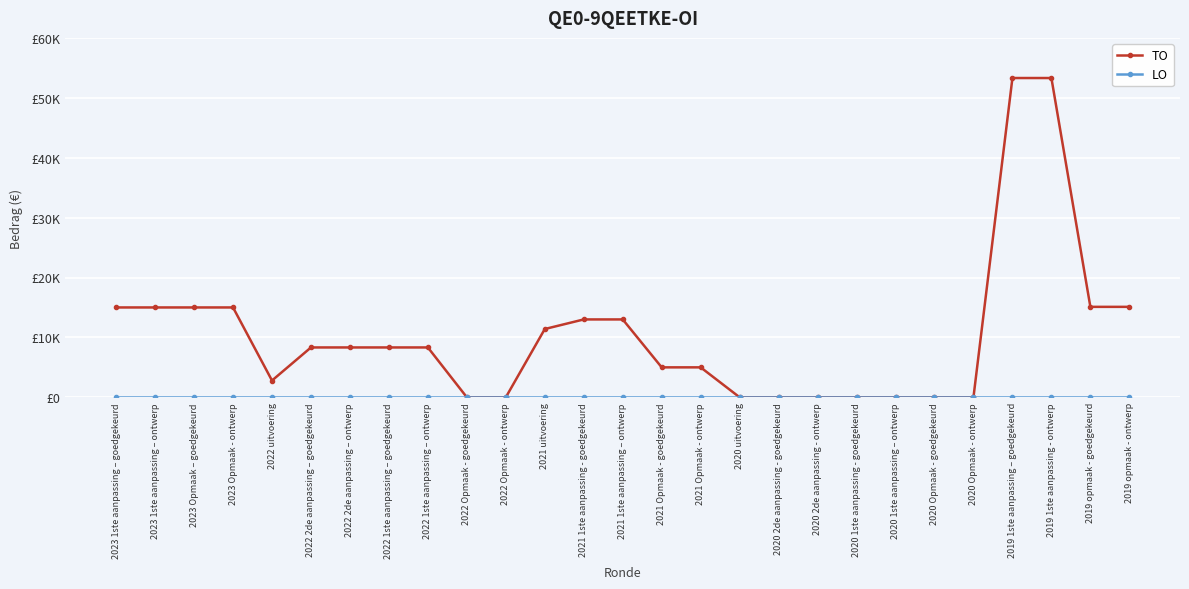

True or false: LO has a value of 0 at 2019 1ste aanpassing - ontwerp.

True